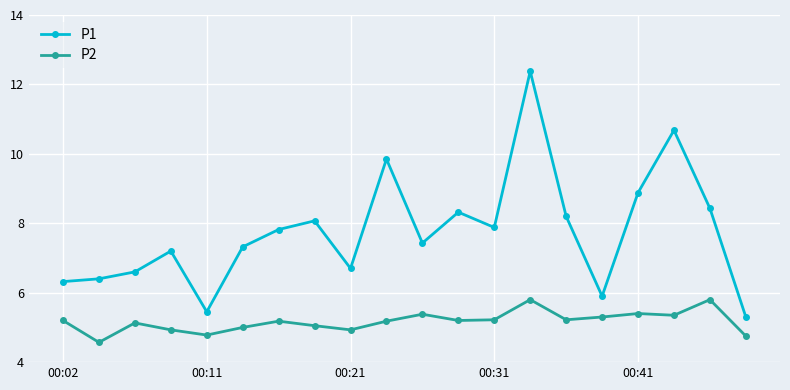

What are all the series names shown in the legend?

P1, P2